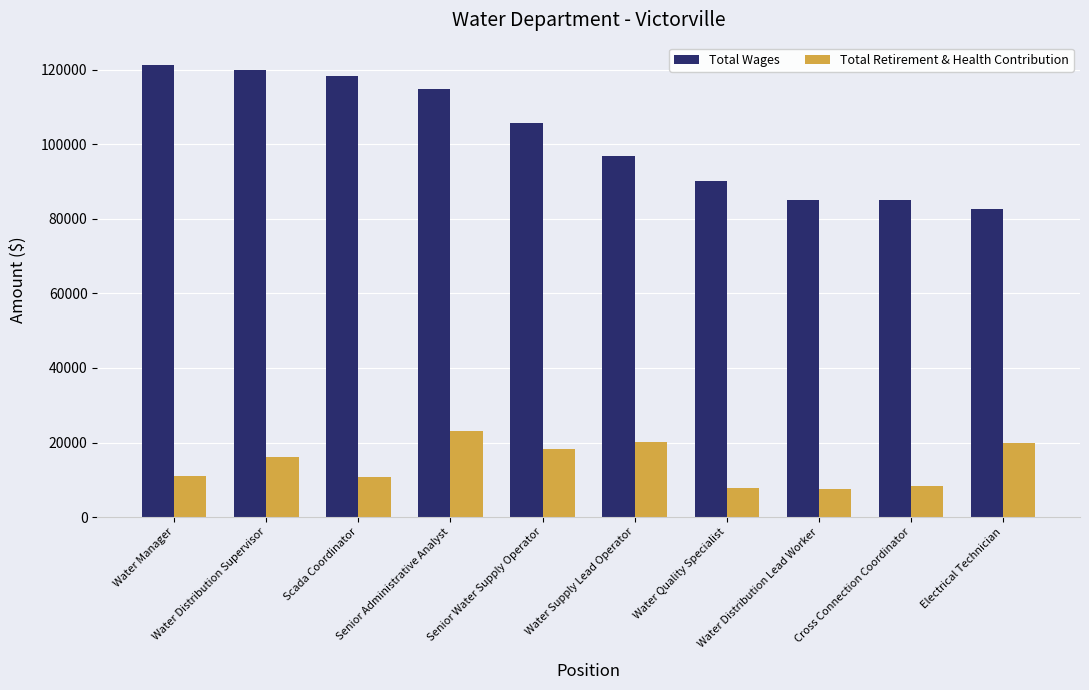

List the series in order of their peak value, lowest first.

Total Retirement & Health Contribution, Total Wages